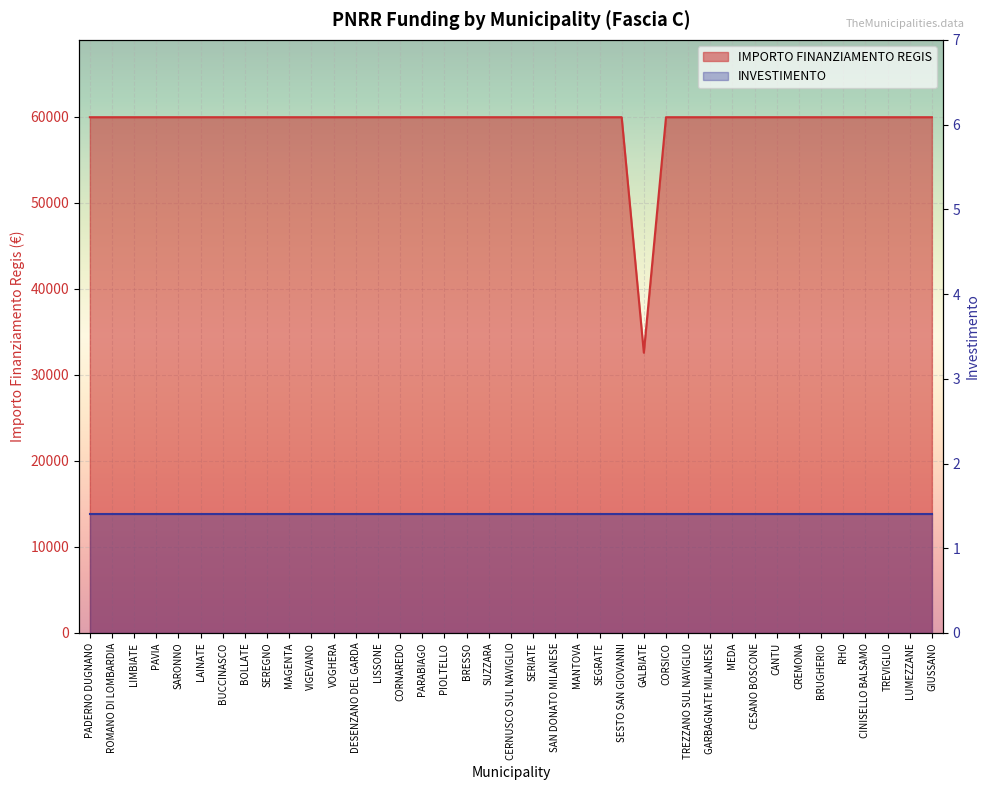

Reading right to left, transcribe all the data shown in this chart.

59966	59966	59966	59966	59966	59966	59966	59966	59966	59966	59966	59966	59966	32589	59966	59966	59966	59966	59966	59966	59966	59966	59966	59966	59966	59966	59966	59966	59966	59966	59966	59966	59966	59966	59966	59966	59966	59966	59966